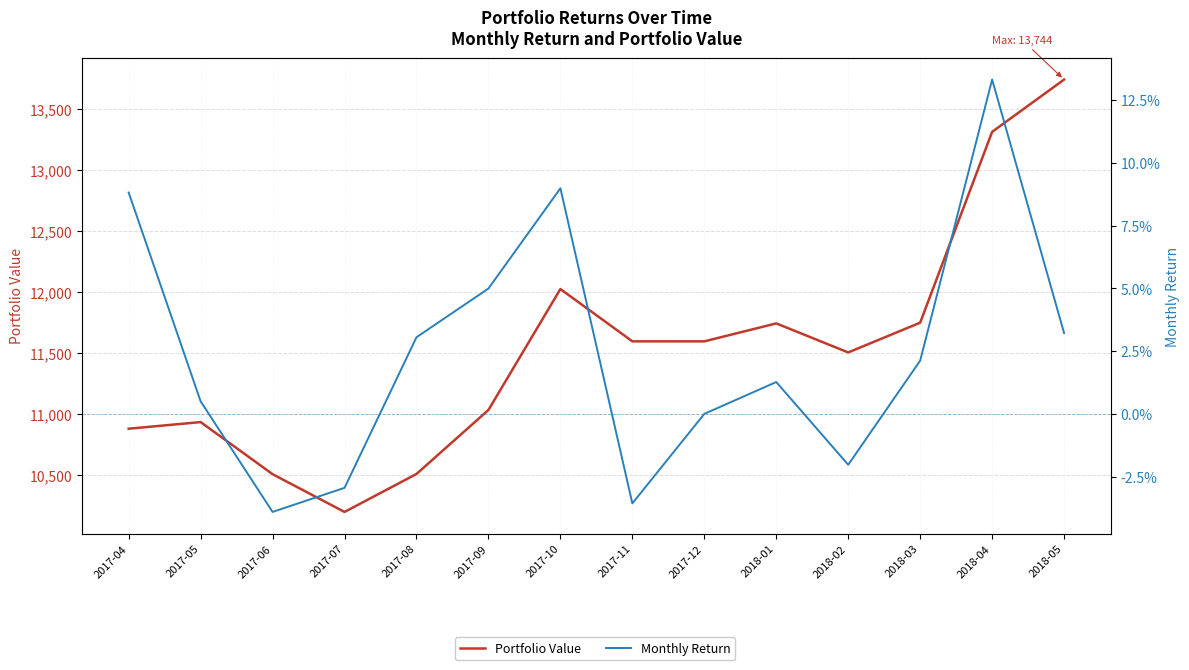

What is the value of the Portfolio Value point at the 7th from the left?

12026.3